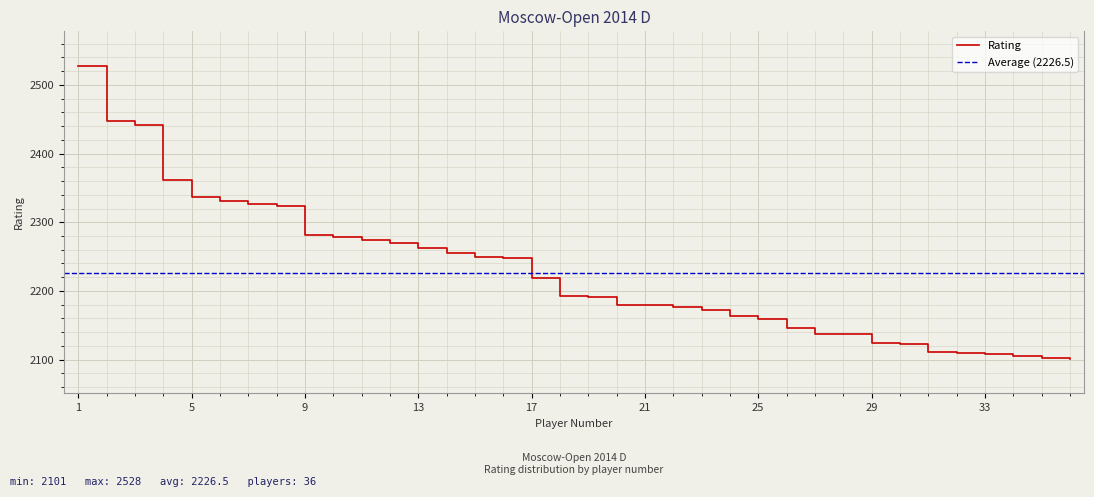

What is the difference between the maximum and minimum values?

427